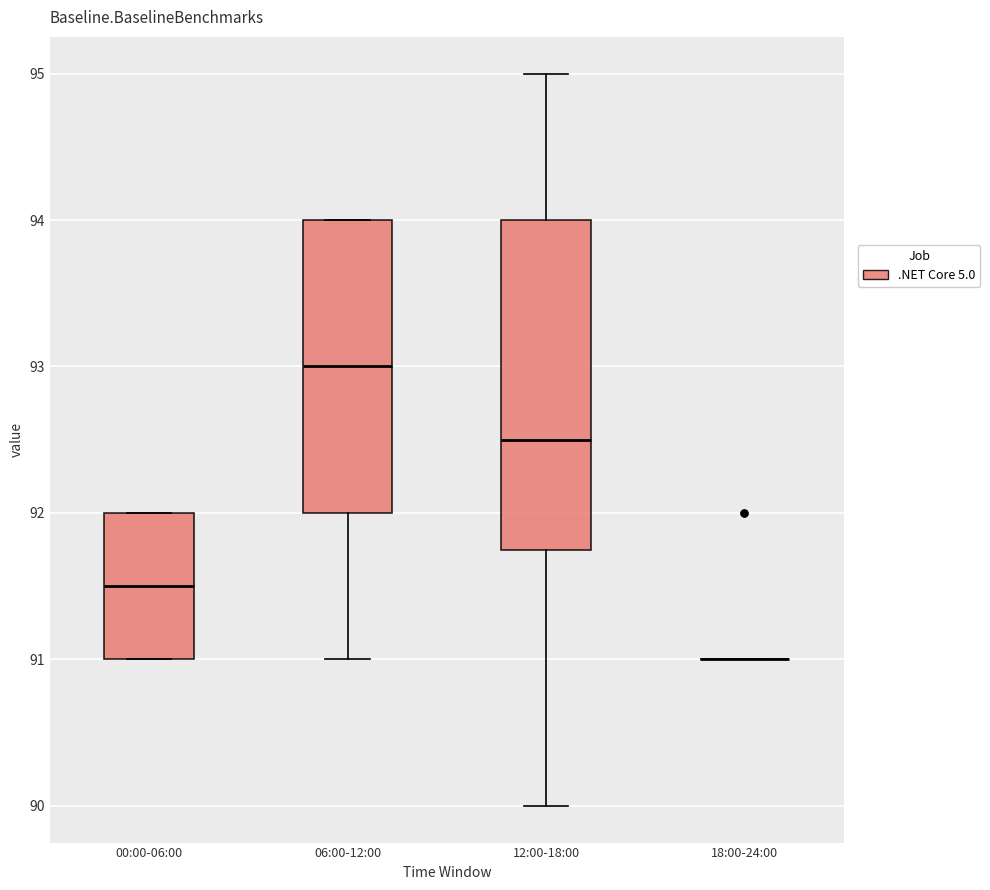

Comparing the boxes themselves (not the whiskers), which one is the tallest?

12:00-18:00